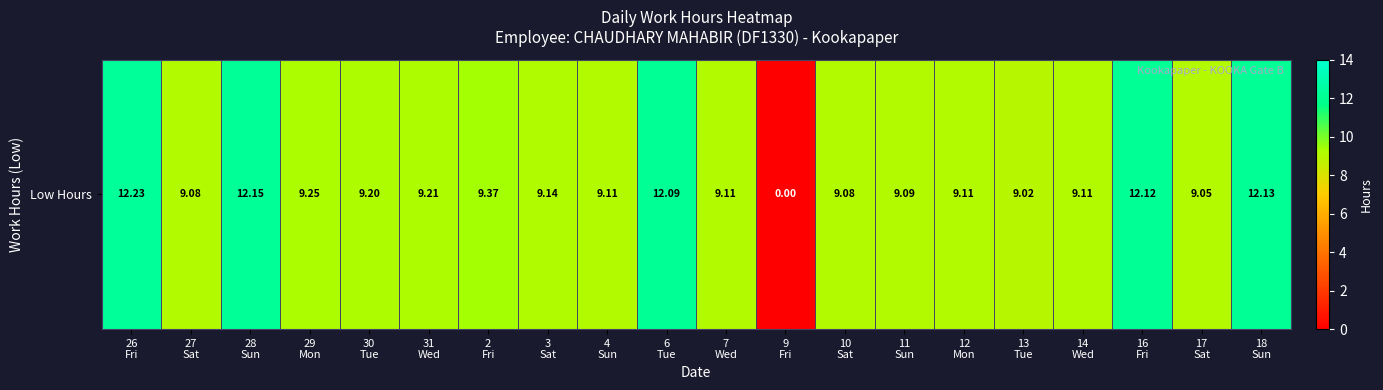

What is the difference between the values at 29
Mon and 7
Wed?

0.1